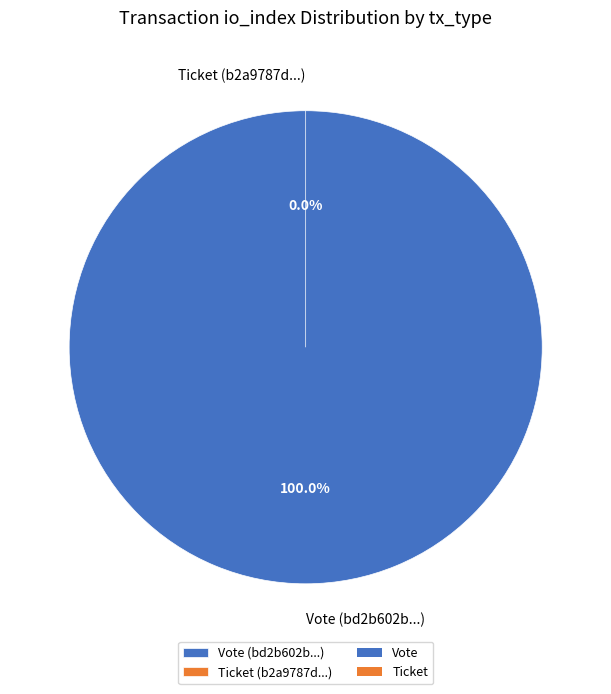

To the nearest percent, what percentage of the pie is Vote?

100%